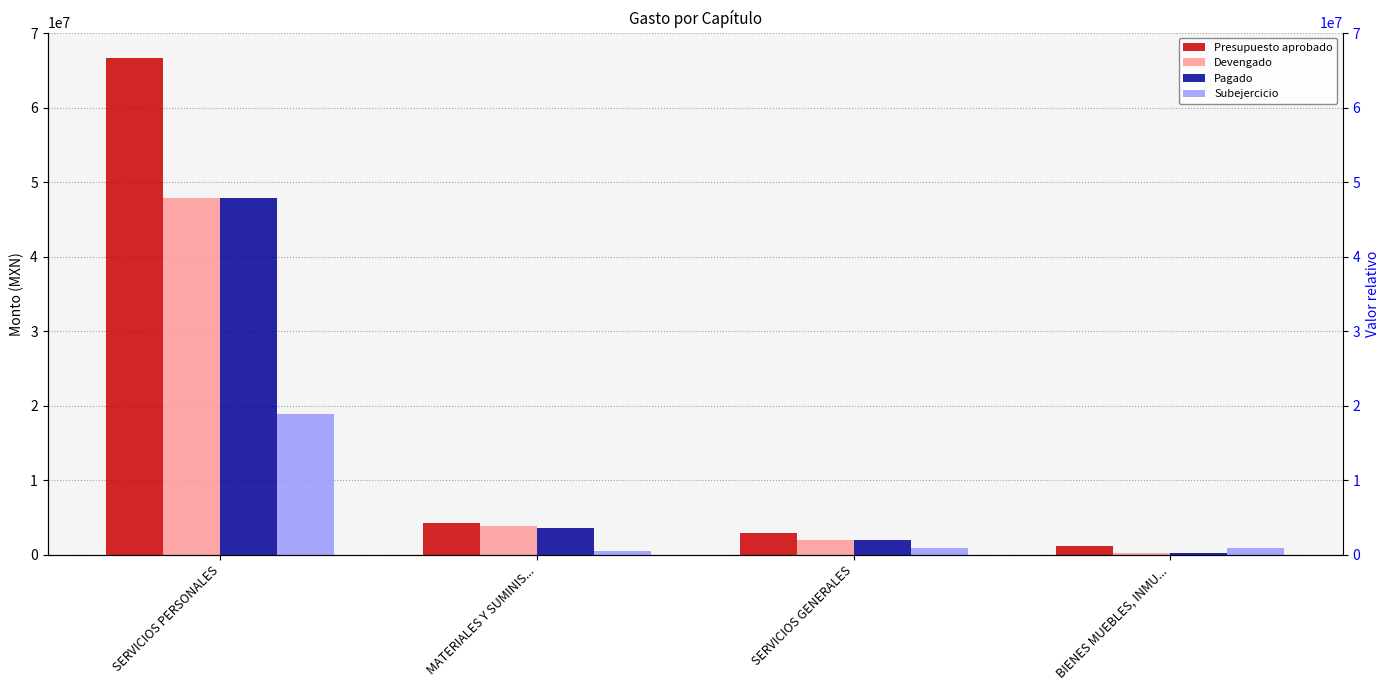

How many bars are there in each group?

4